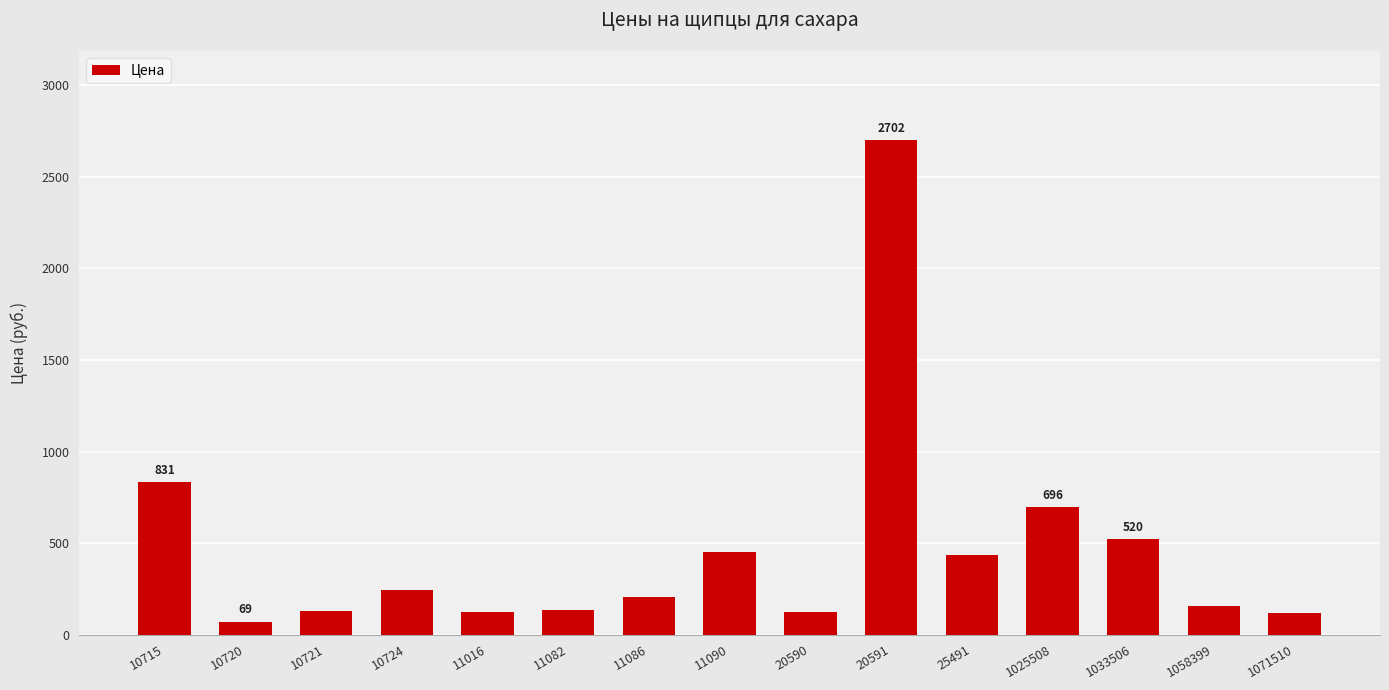

What is the ratio of the value at 10715 to the value at 10724?

3.4